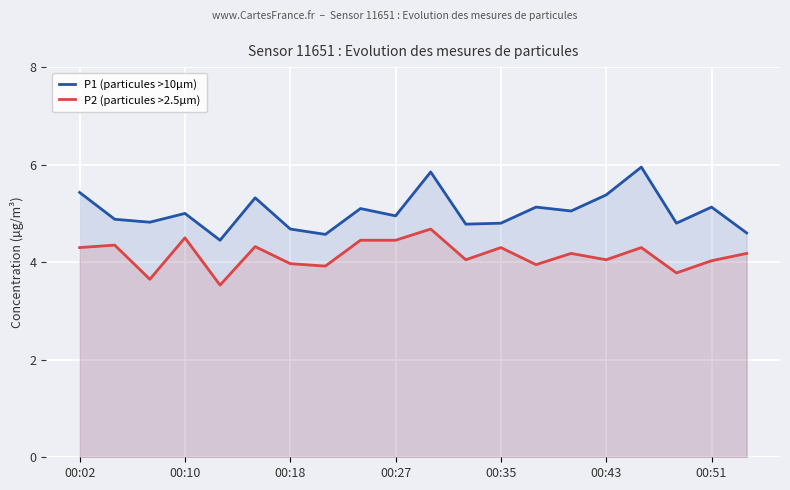

True or false: P2 (particules >2.5µm) and P1 (particules >10µm) cross at least once.

False